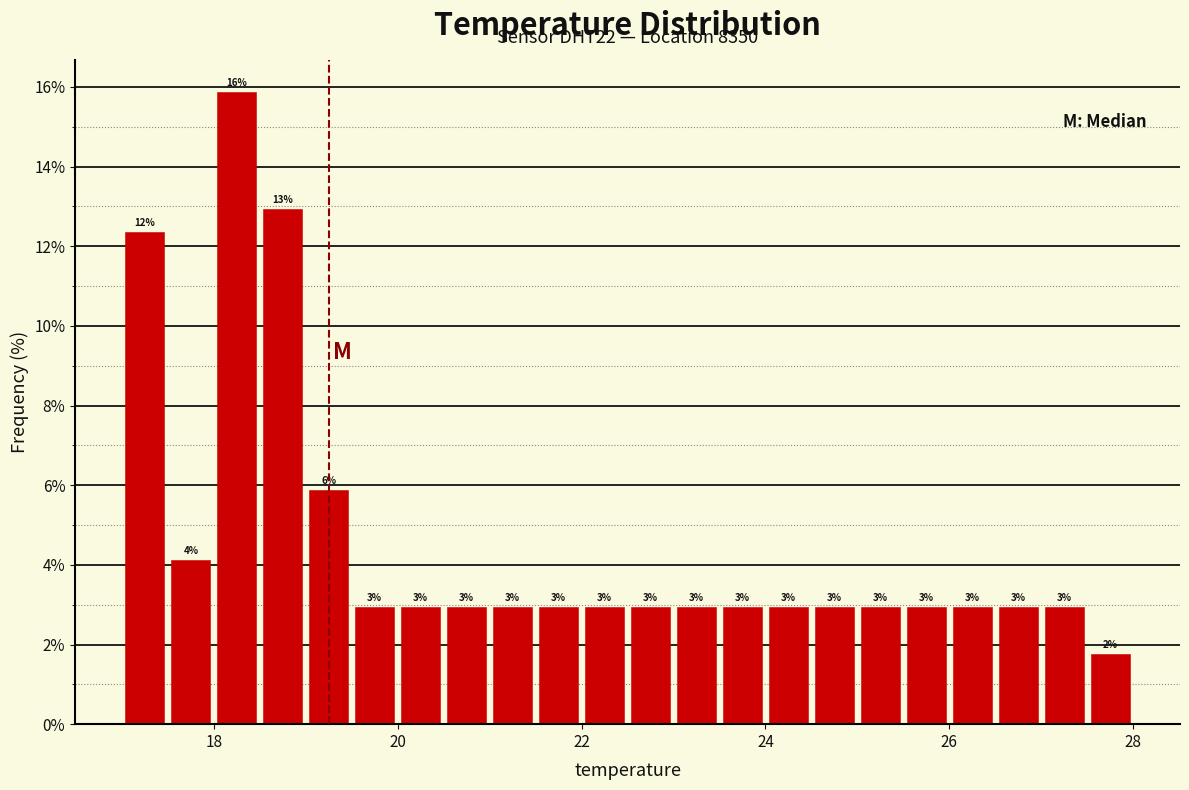

Around what value on the x-axis is the tallest bar? Give the approximate position of its centre, as read against the axis.

18.2